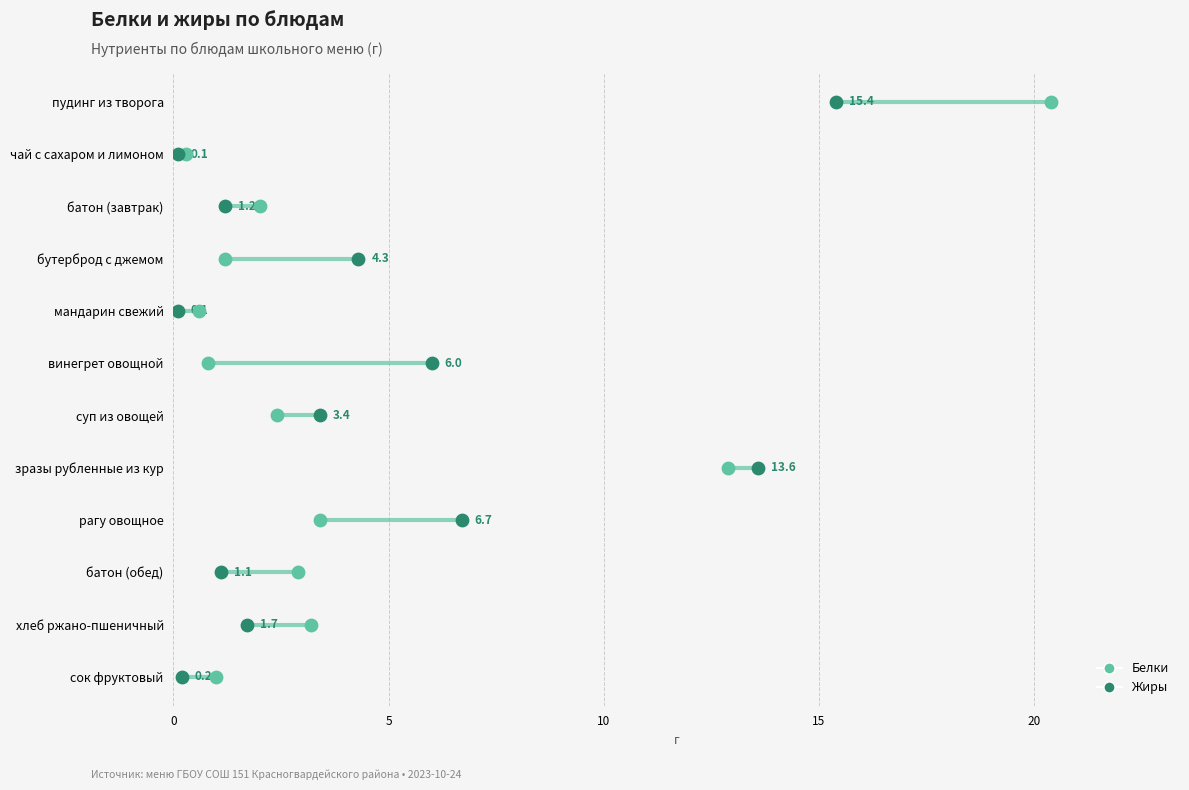

Is the value of Жиры at 6 greater than the value of Белки at 6?

No